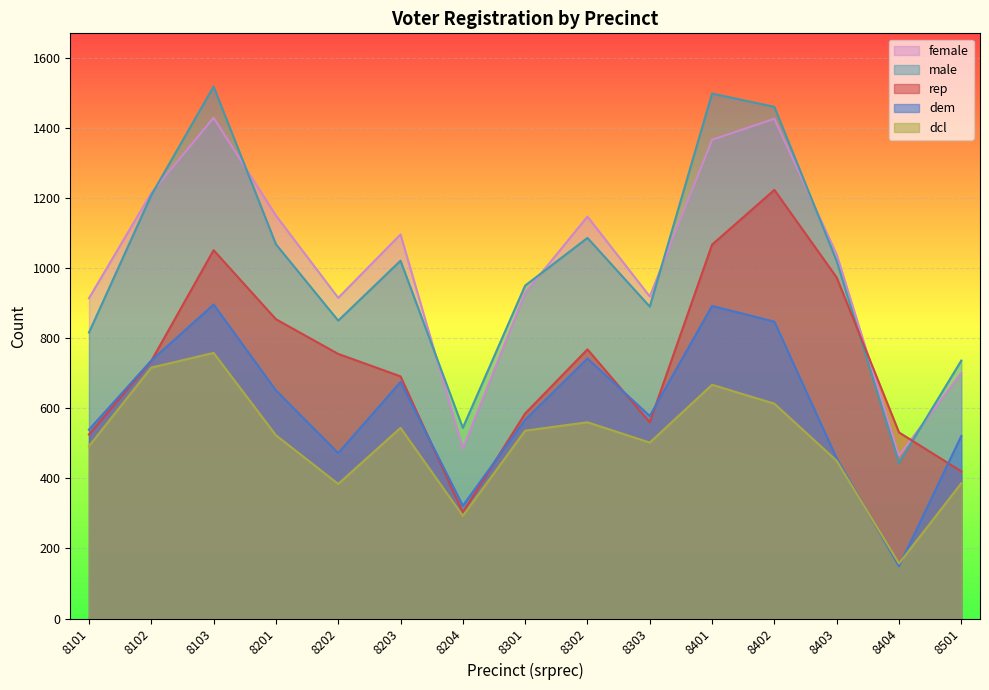

What is the value of the female point at the 4th from the left?

1150